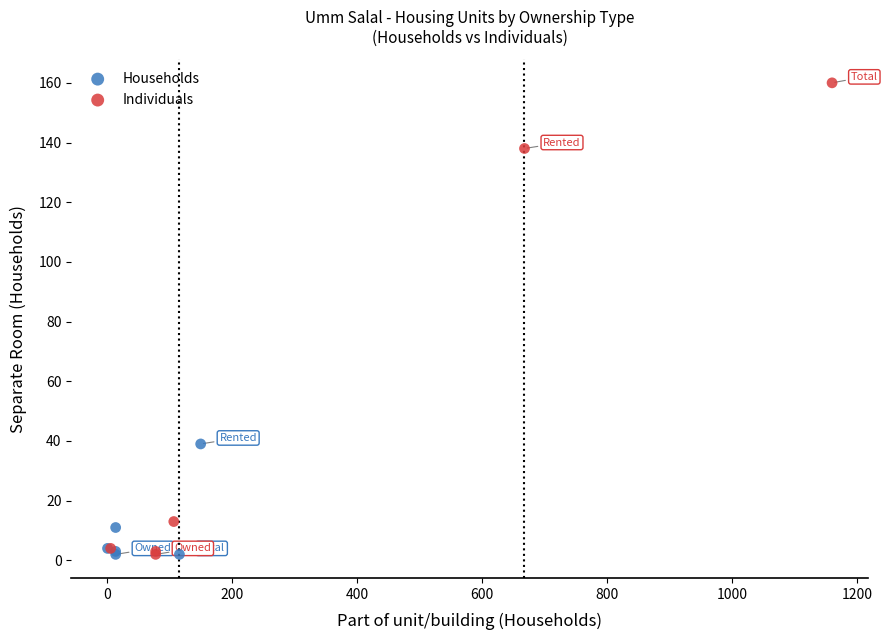

What are all the series names shown in the legend?

Households, Individuals